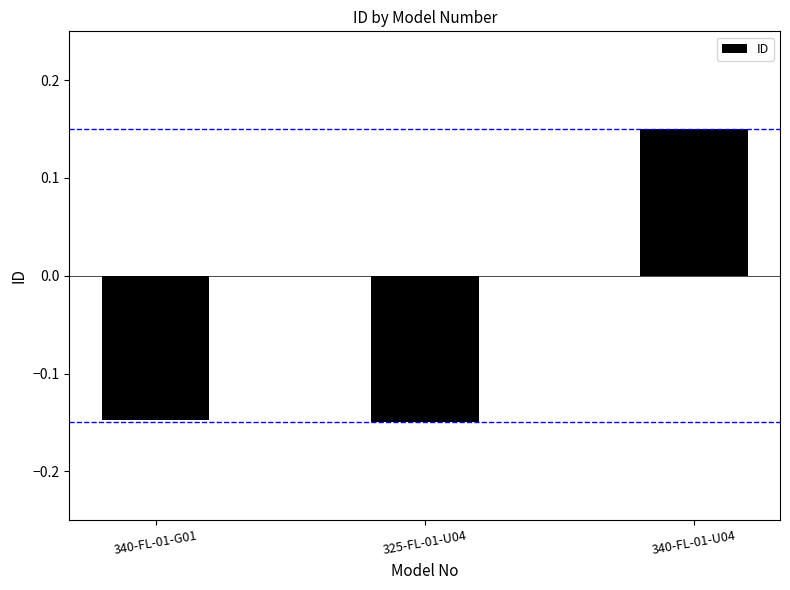

What is the change in value from 325-FL-01-U04 to 340-FL-01-U04?

+0.3